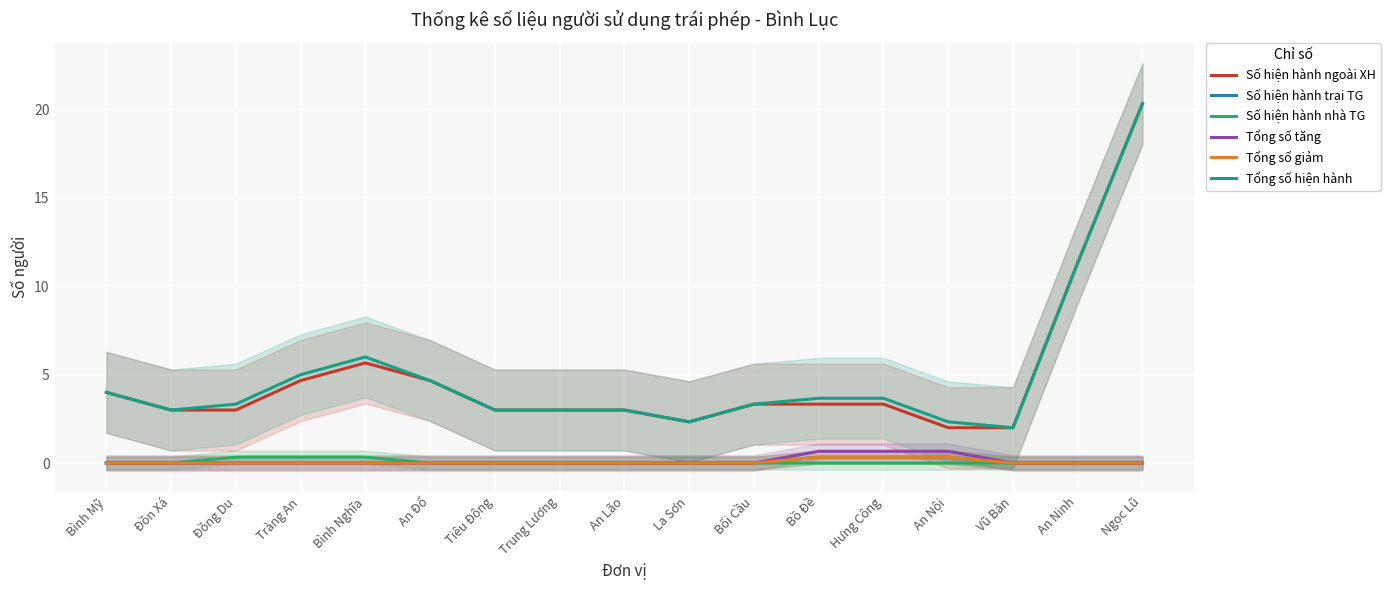

Which series has the largest total across all categories?

Tổng số hiện hành